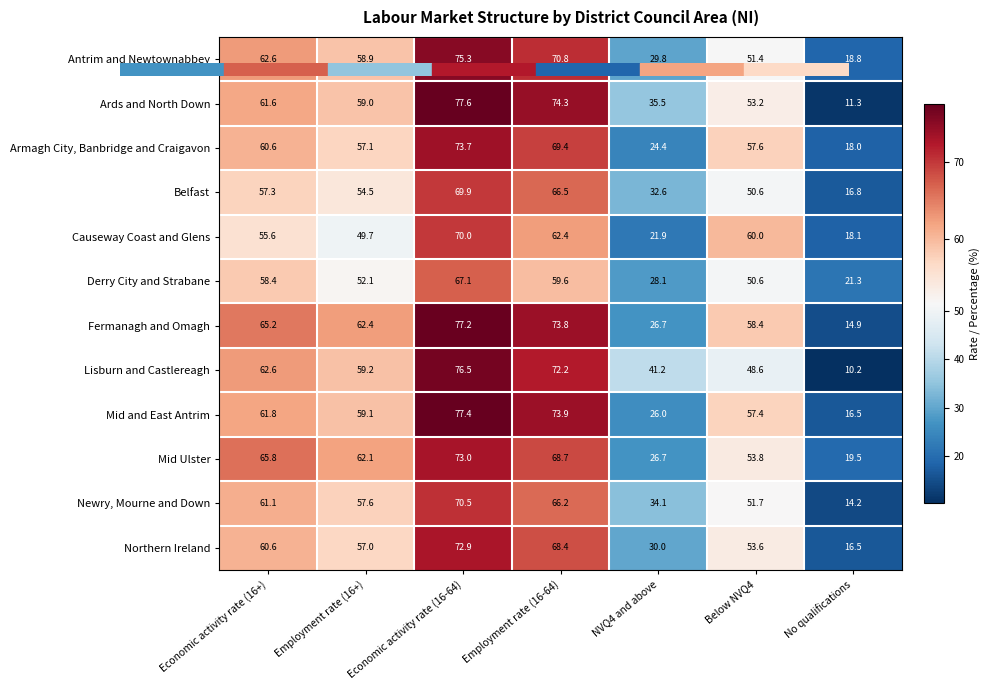

How many distinct data groups are displayed?

12